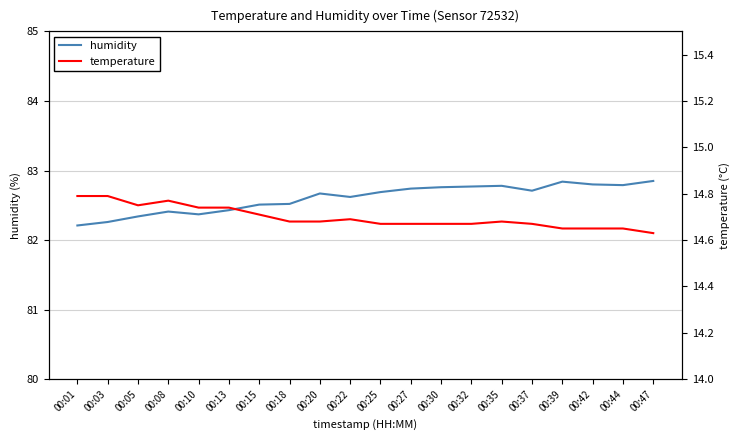

True or false: temperature and humidity intersect in this chart.

False